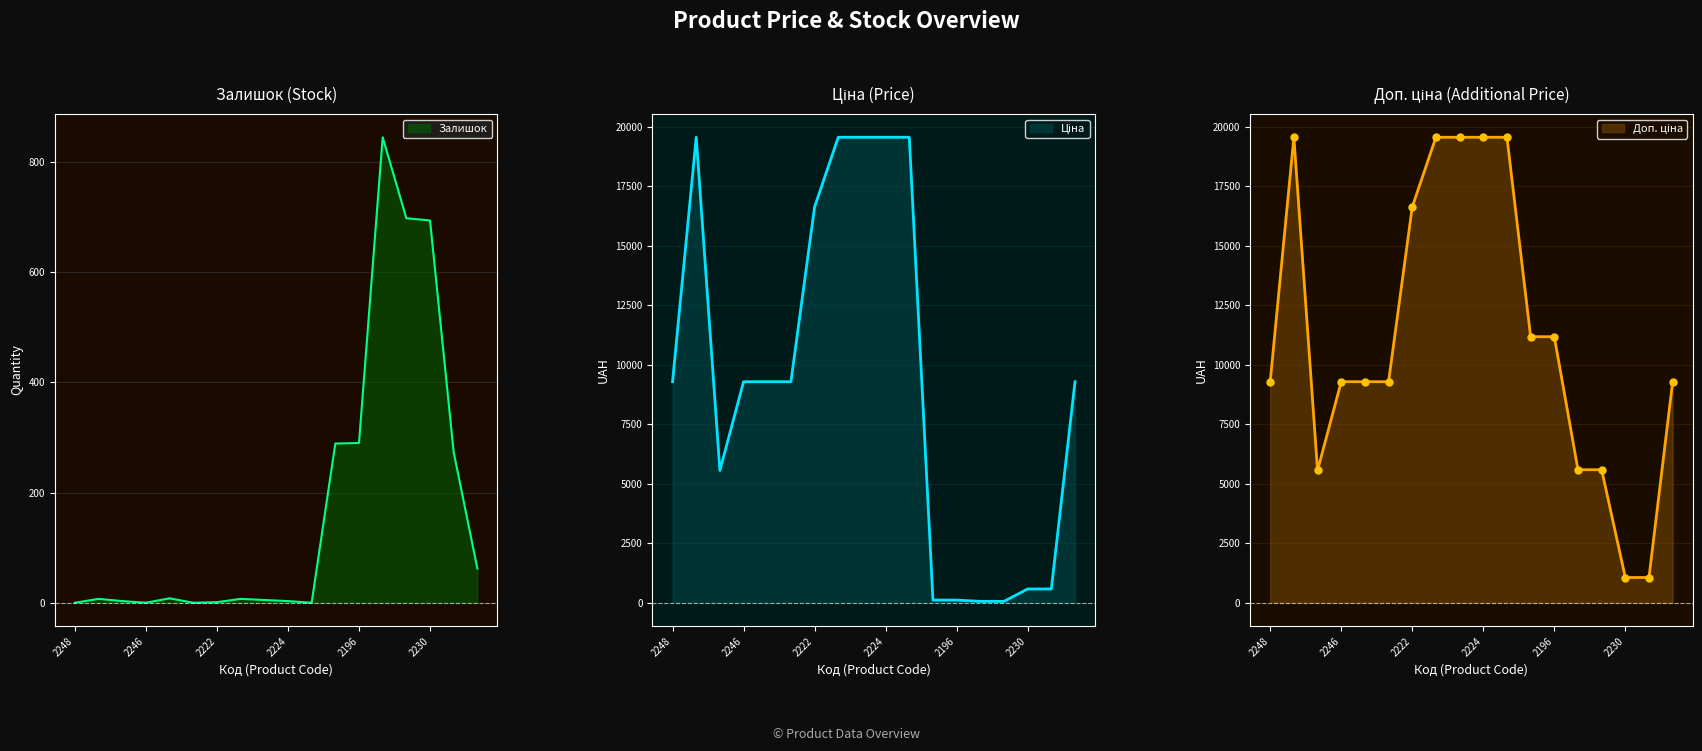

What is the highest value of the Залишок series?

845